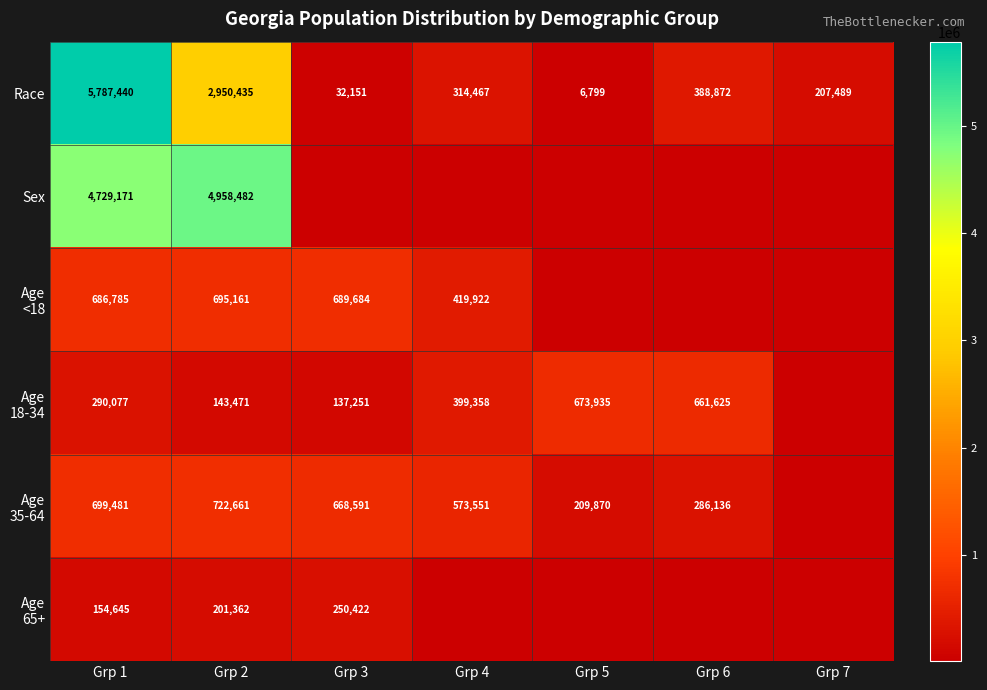

What is the spread (max minus min) of values at Grp 7?

207489